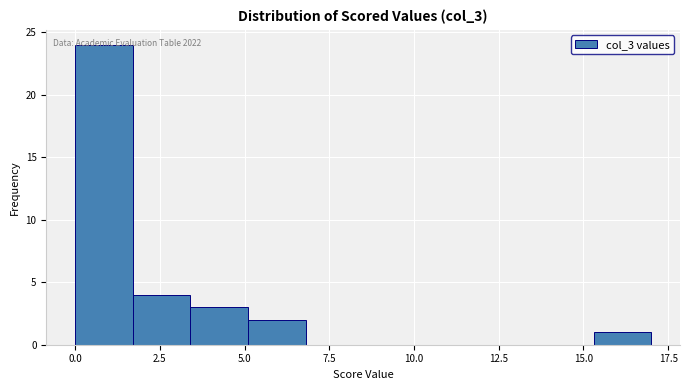

Around what value on the x-axis is the tallest bar? Give the approximate position of its centre, as read against the axis.

1.0